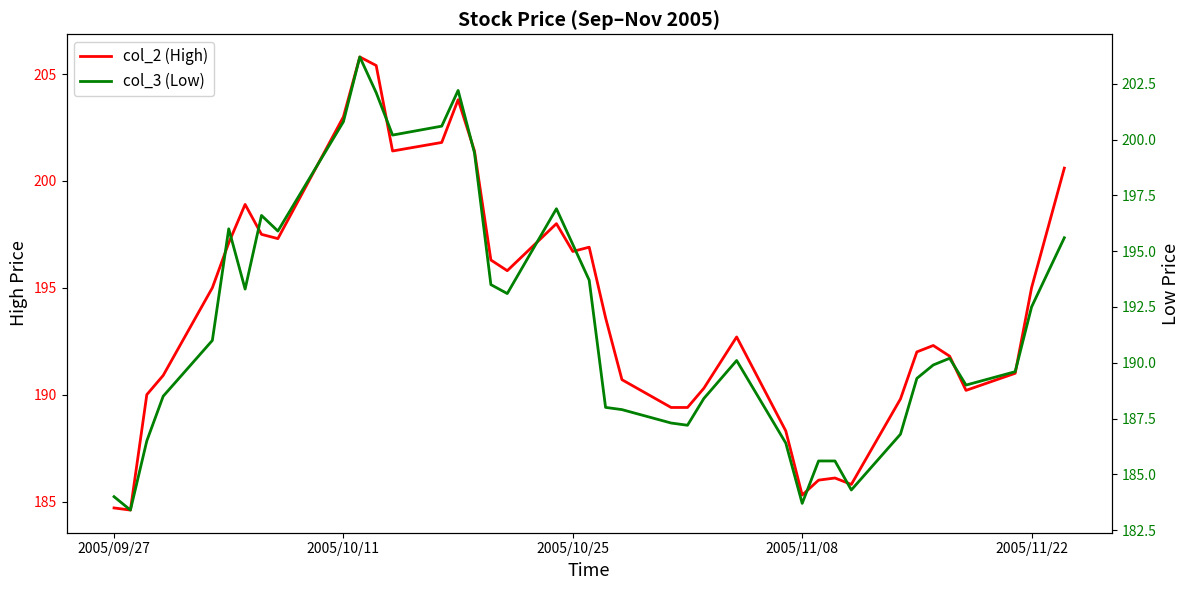

What is the value of the col_2 (High) point at the 38th from the left?

191.0